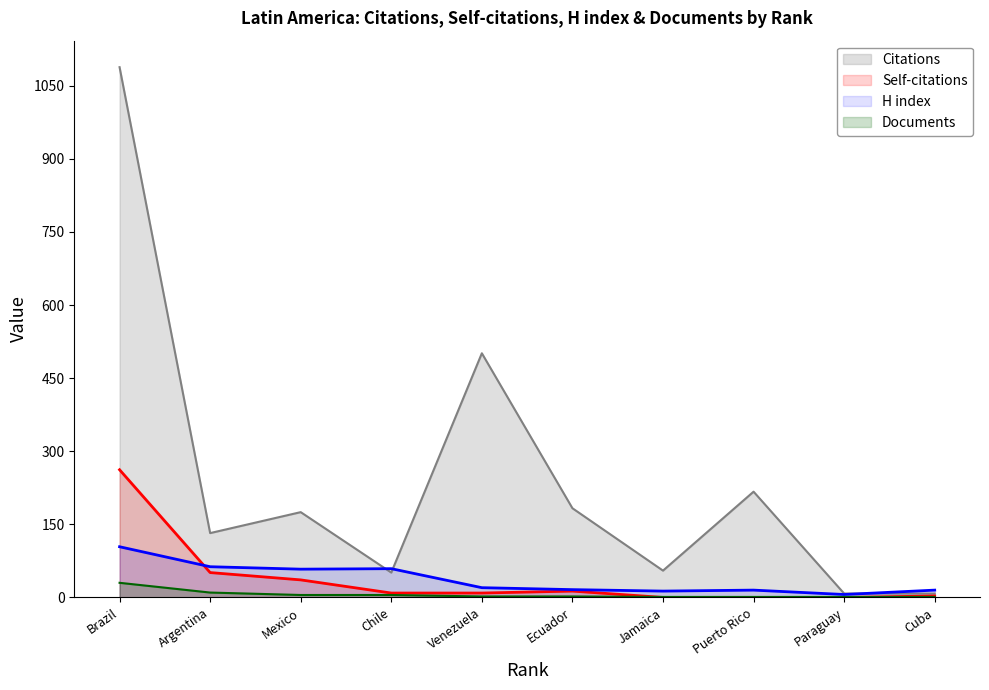

What is the sum of the Documents values at Paraguay and Argentina?

11